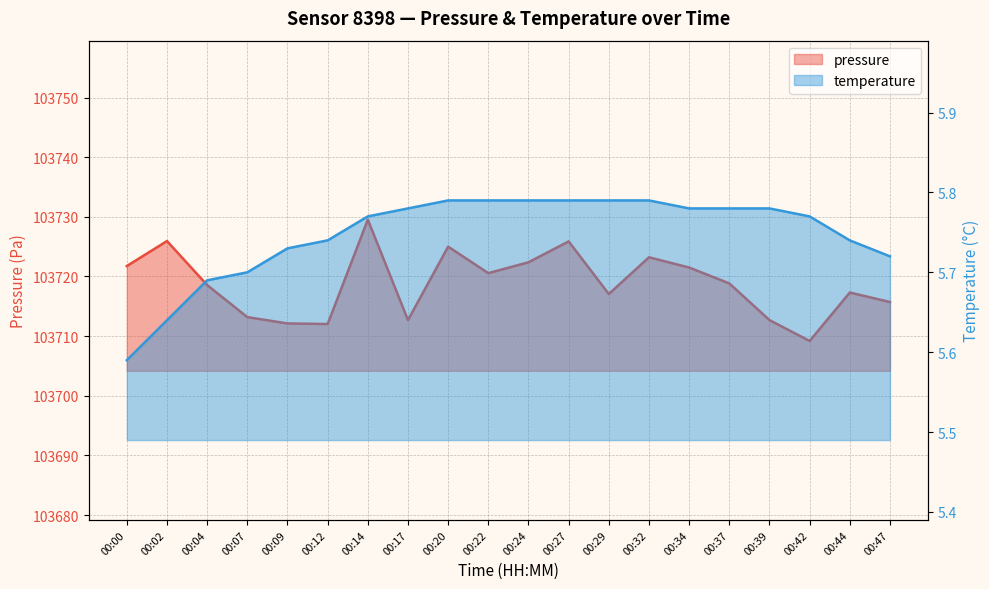

Reading left to right, transcribe all the data shown in this chart.

pressure: 103721.8	103725.9	103718.6	103713.2	103712.1	103712.0	103729.5	103712.7	103725.0	103720.6	103722.4	103725.9	103717.1	103723.2	103721.5	103718.8	103712.7	103709.2	103717.3	103715.7
temperature: 5.6	5.6	5.7	5.7	5.7	5.7	5.8	5.8	5.8	5.8	5.8	5.8	5.8	5.8	5.8	5.8	5.8	5.8	5.7	5.7